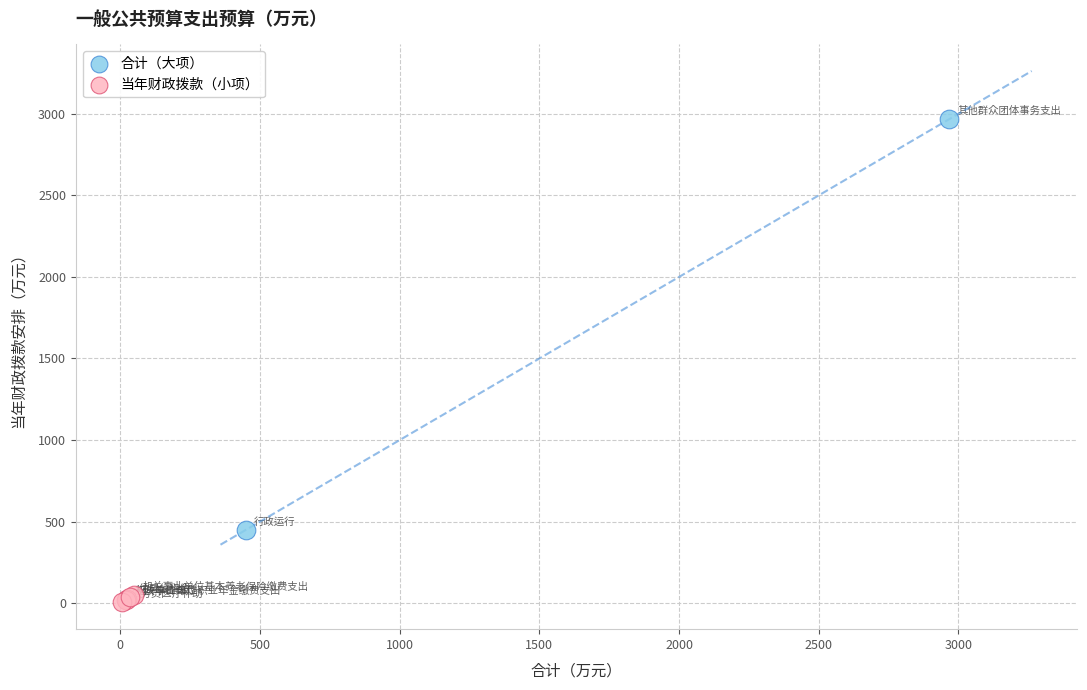

What are all the series names shown in the legend?

合计（大项）, 当年财政拨款（小项）